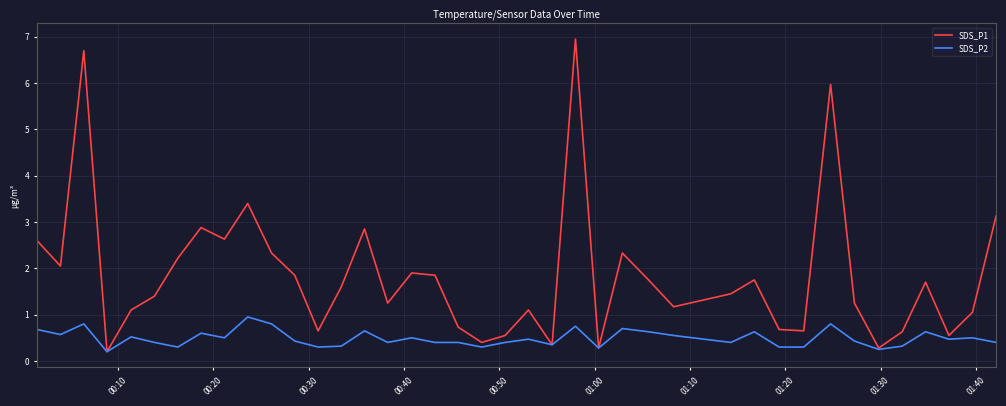

List the series in order of their peak value, lowest first.

SDS_P2, SDS_P1